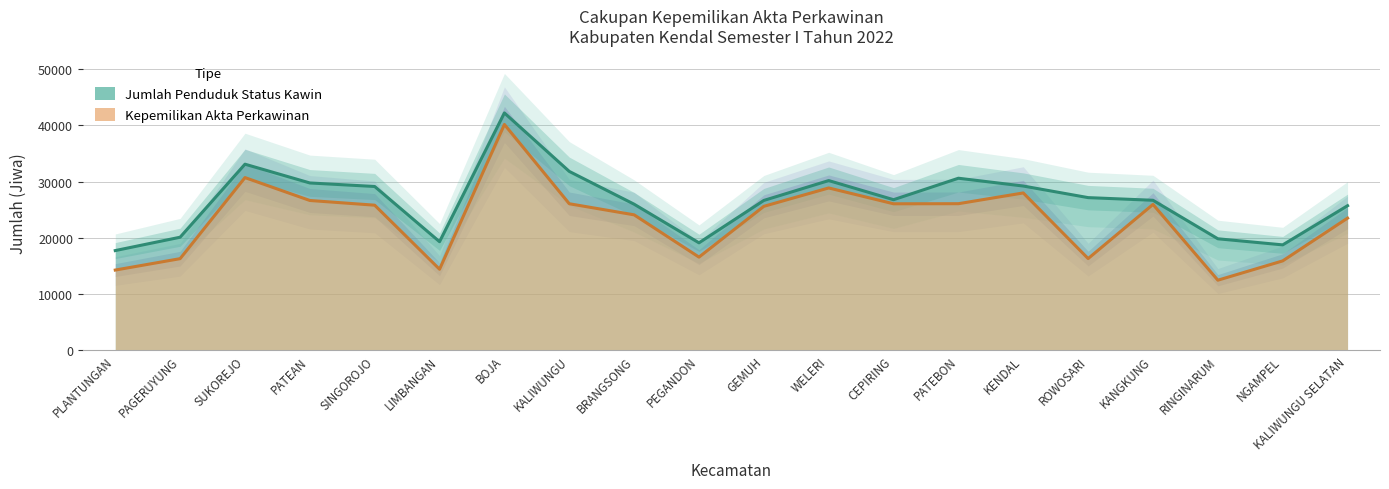

What is the difference between the maximum and minimum values in the Kepemilikan Akta Perkawinan series?

27698